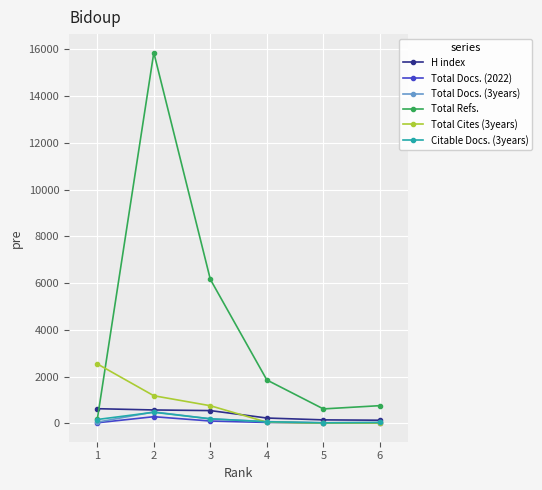

What is the total value across all series at 3?

7941